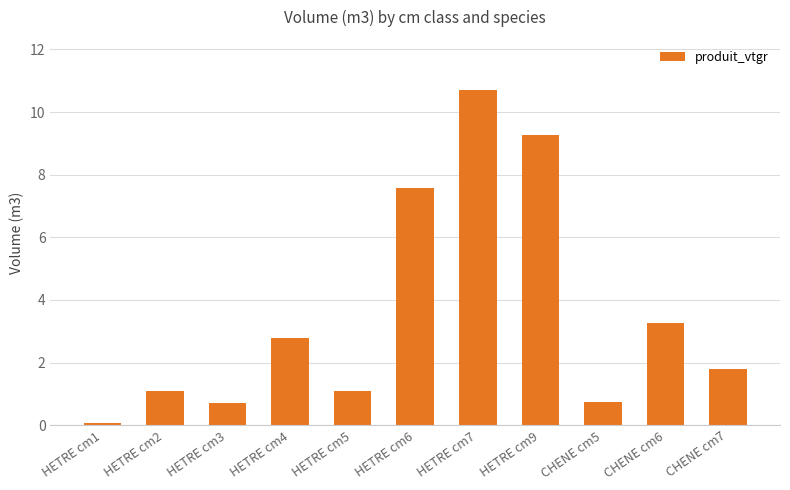

Is it true that the value at HETRE cm7 is 15.5?

False